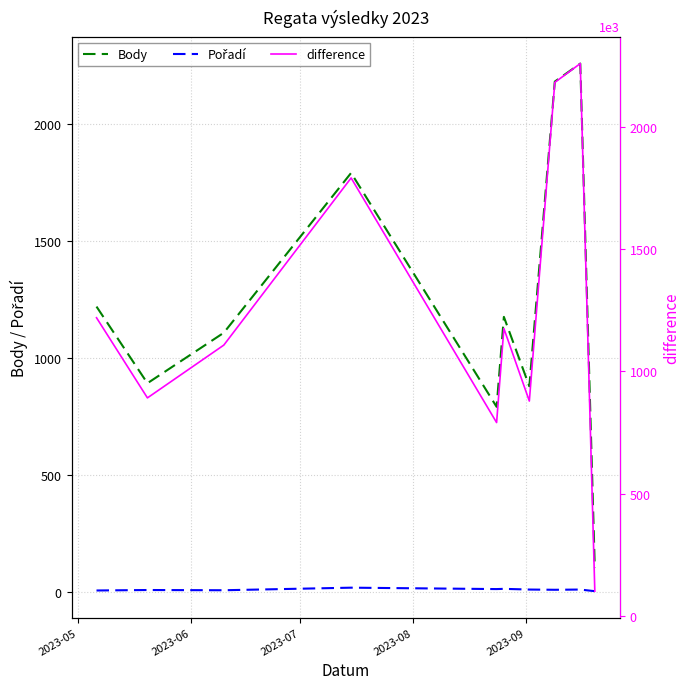

True or false: Pořadí and difference intersect in this chart.

False